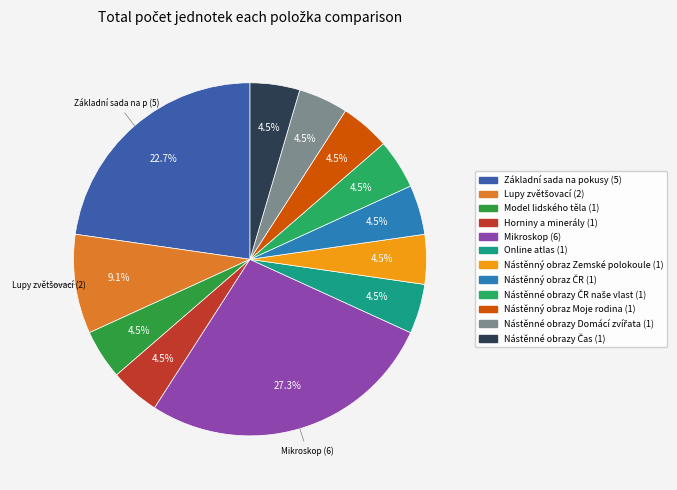

What percentage is the Nástěnné obrazy Čas slice, to the nearest percent?

5%